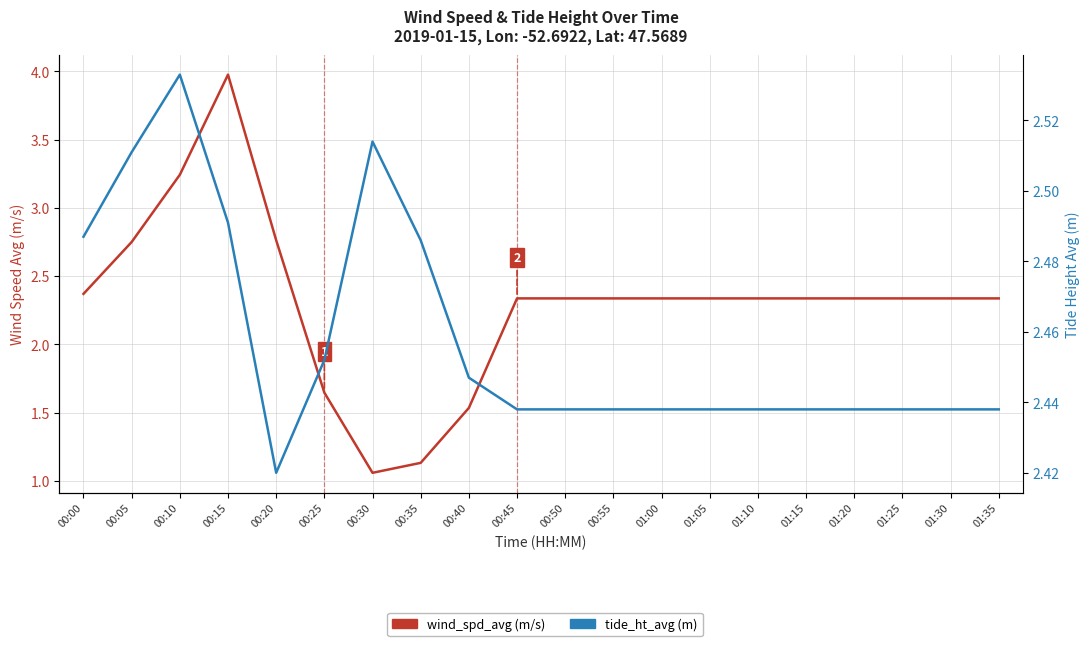

Count the tide_ht_avg (m) values in the range 2 to 3.

20